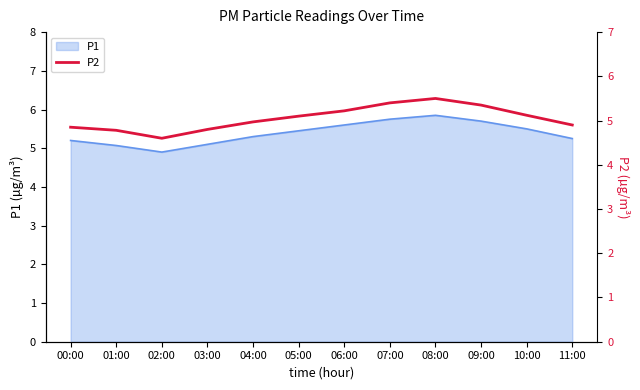

What is the difference between the maximum and minimum values?

0.9